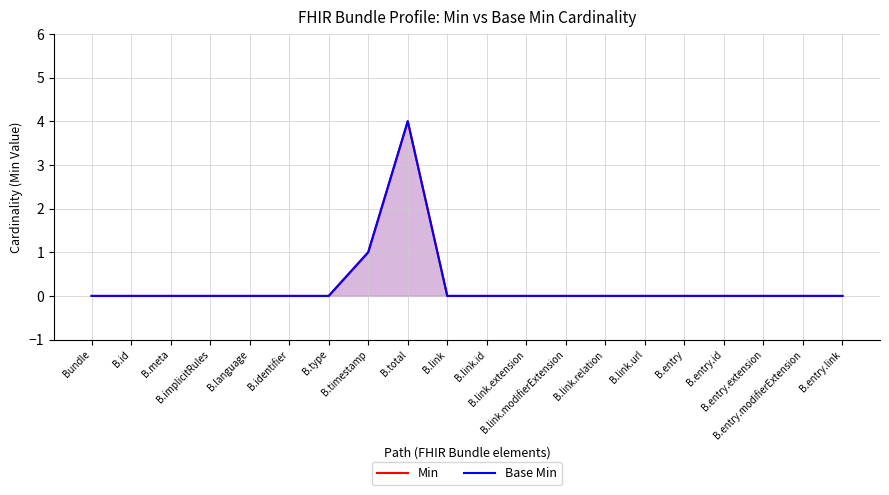

Rank the categories by Base Min value from lowest to highest.

Bundle, B.id, B.meta, B.implicitRules, B.language, B.identifier, B.type, B.link, B.link.id, B.link.extension, B.link.modifierExtension, B.link.relation, B.link.url, B.entry, B.entry.id, B.entry.extension, B.entry.modifierExtension, B.entry.link, B.timestamp, B.total